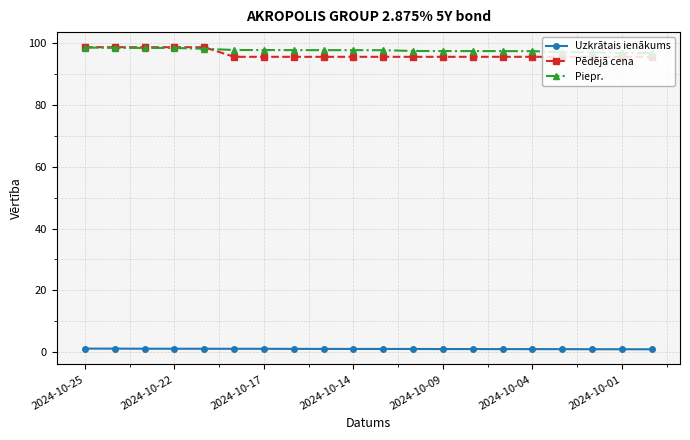

True or false: Pēdējā cena and Uzkrātais ienākums cross at least once.

False